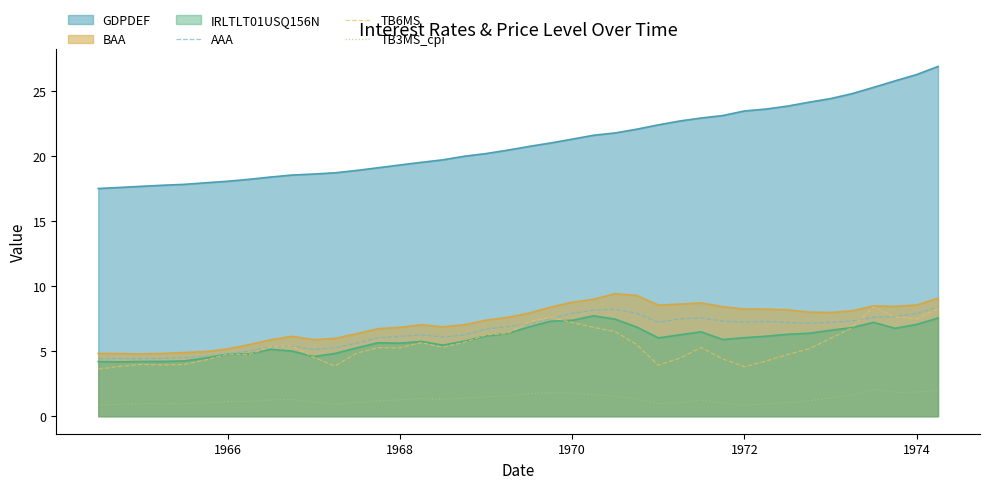

In TB3MS_cpi, how many points are lower than both neighbors (excluding endpoints)?

7